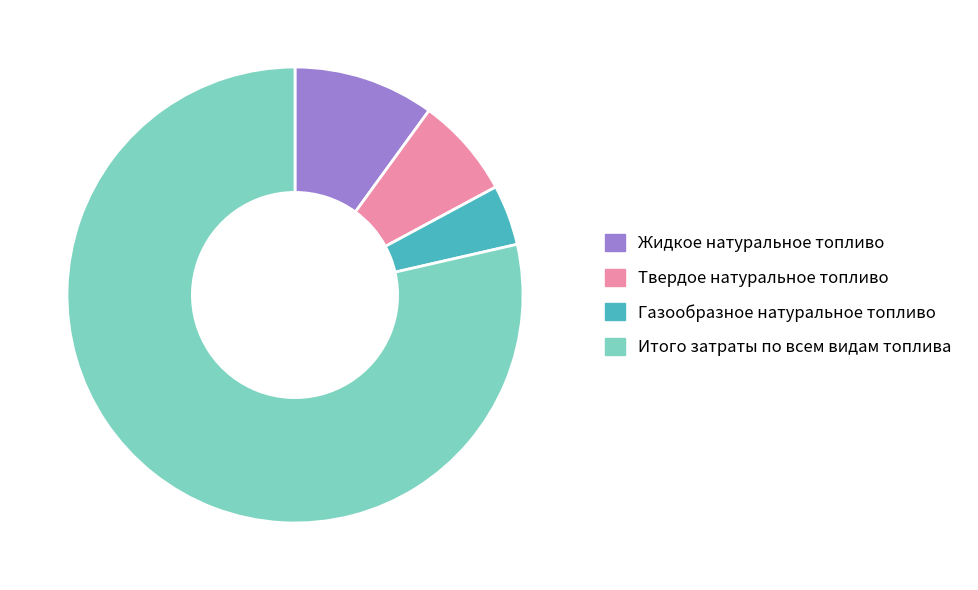

Which slice is the largest?

Итого затраты по всем видам топлива